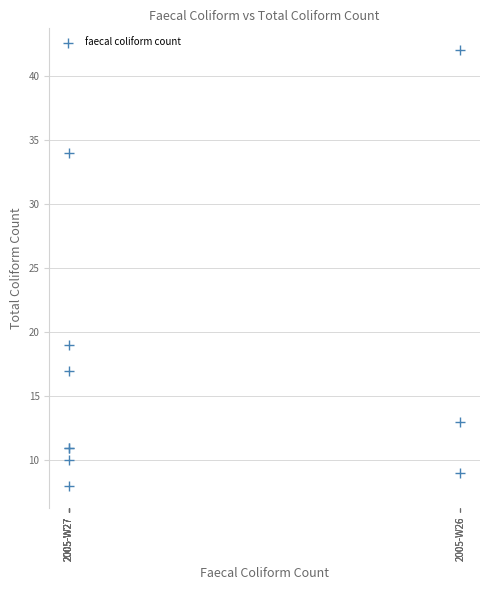

What Y value in the scatter plot is closest to 25?

19